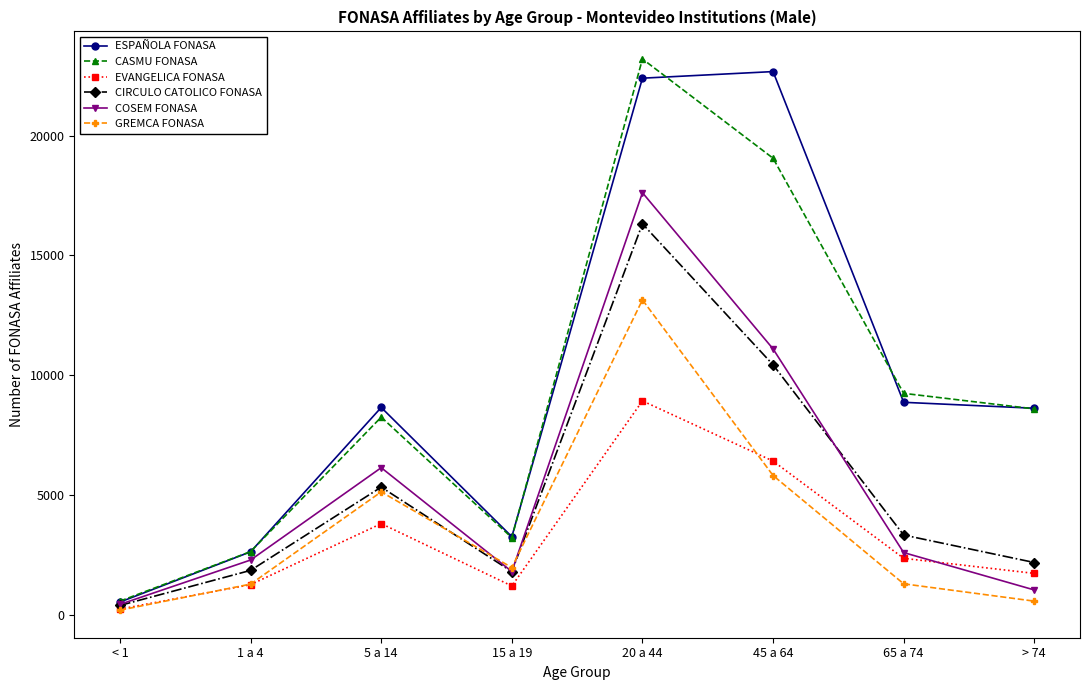

The EVANGELICA FONASA series shows 1212 at 15 a 19. True or false?

True